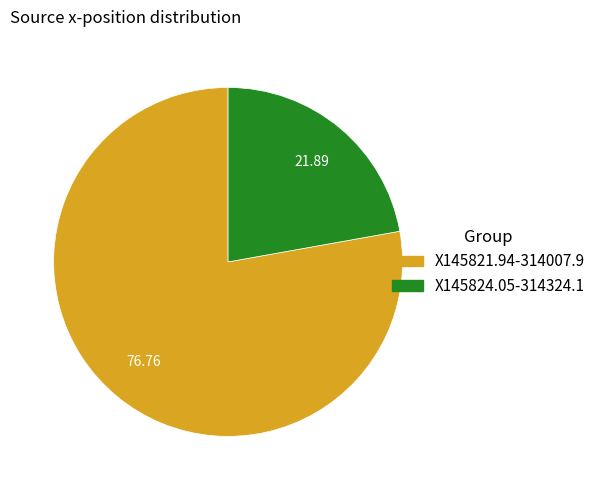

Is the sum of X145824.05-314324.1 and X145821.94-314007.9 greater than half?

Yes